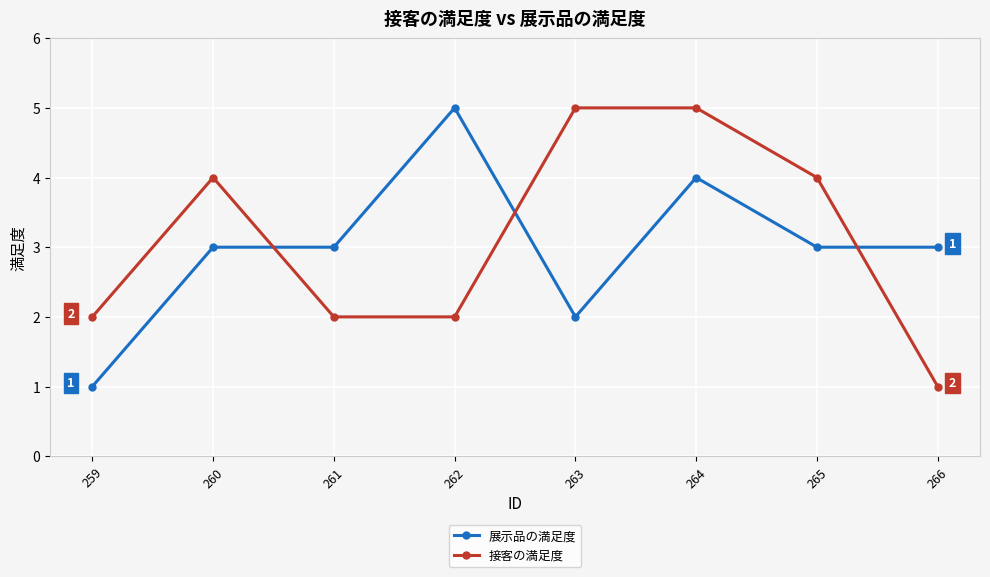

At which category is the sum across all series the highest?

264